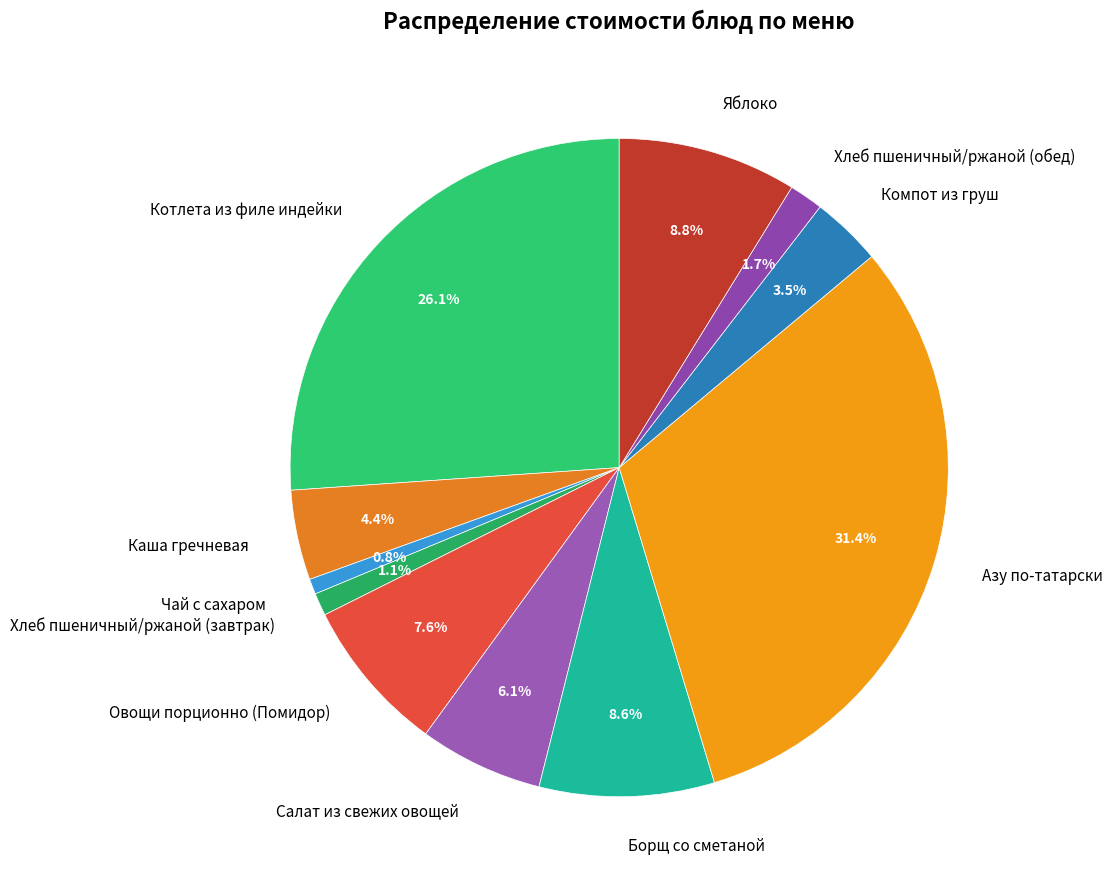

Which category has the biggest portion of the pie?

Азу по-татарски